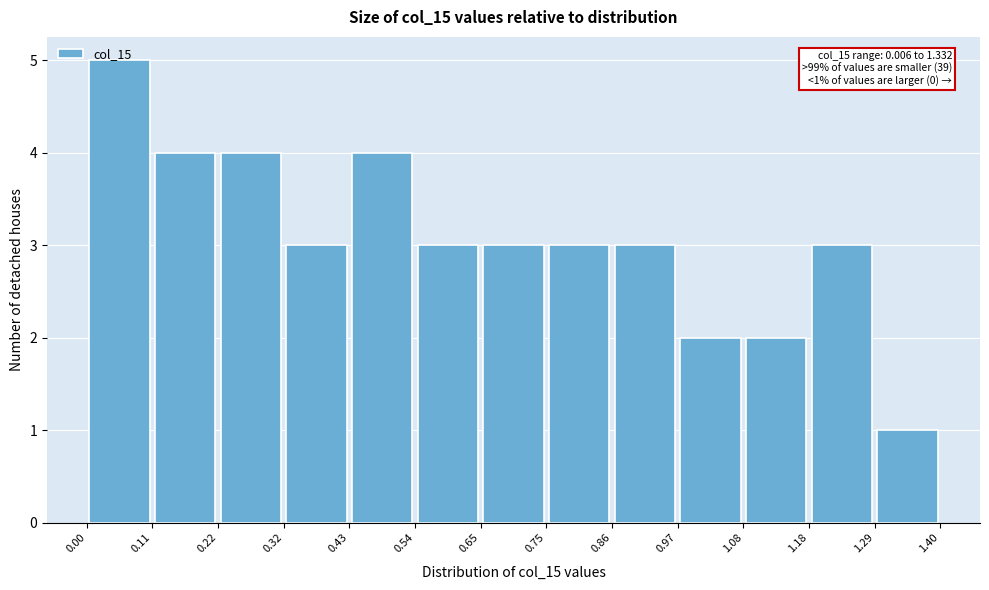

Over which range of the x-axis is the bar tallest?

0.00 to 0.11